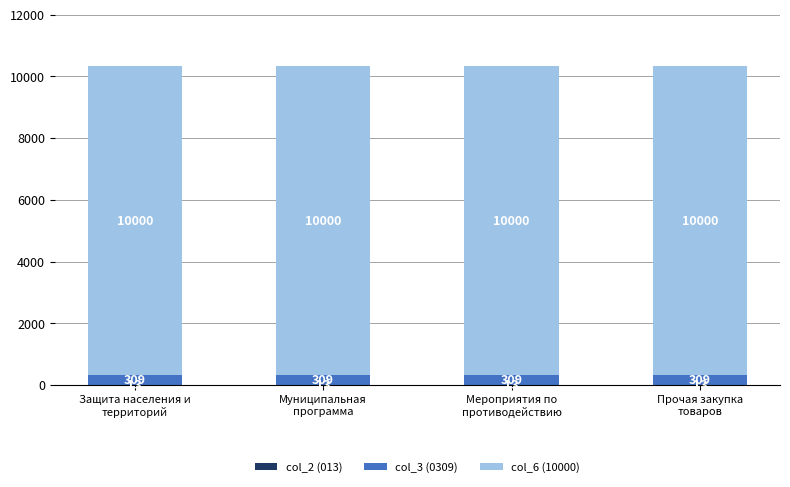

What is the label of the 2nd bar from the left?

Муниципальная
программа